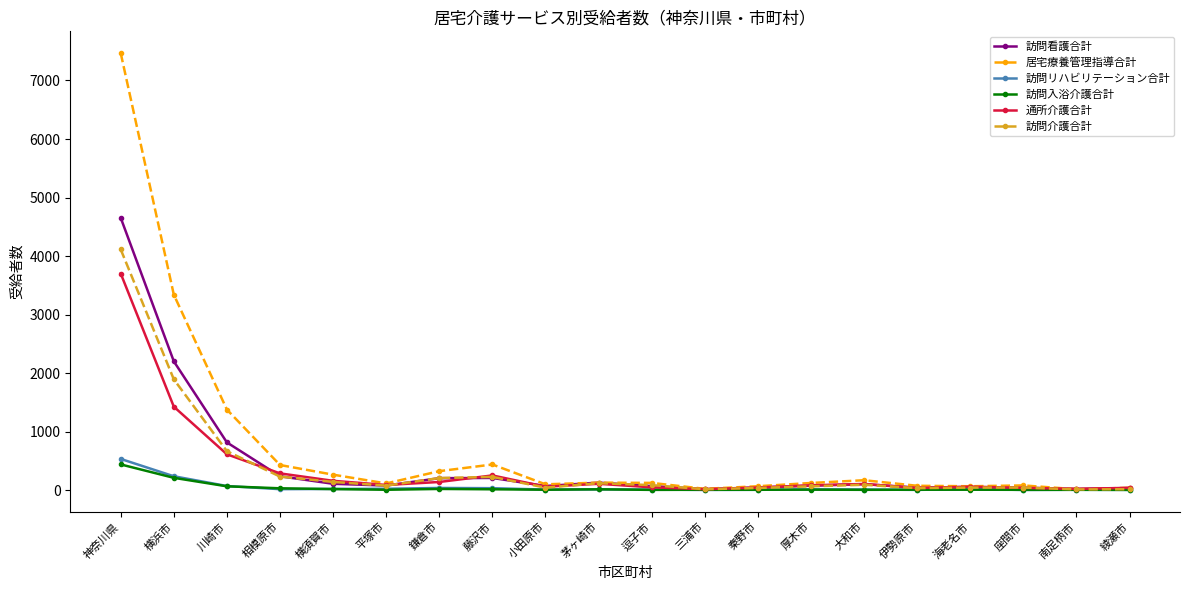

Where is 訪問看護合計 nearest to the value 2334?

横浜市